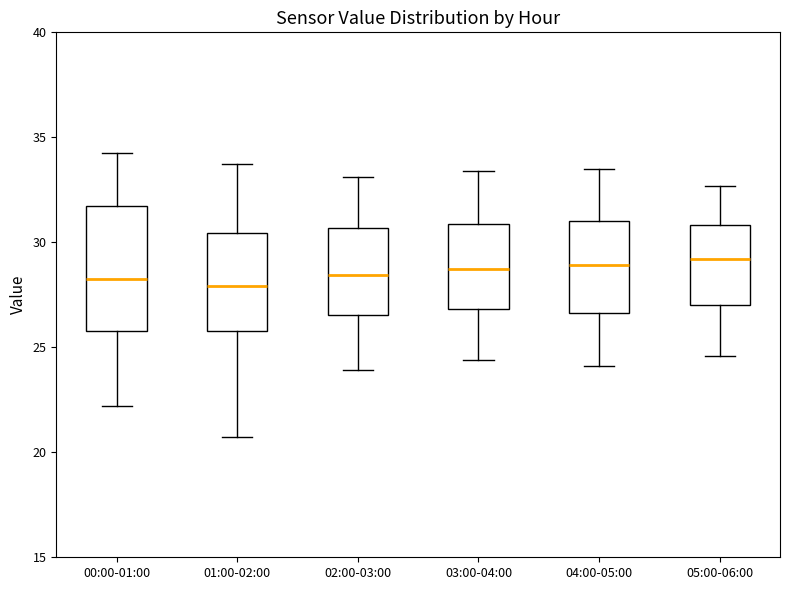

Reading left to right, transcribe this box plot: for each box, give where its median line is, the range the box spans, and where its two whiskers end, as read against the y-axis. The values are not printed on the chart, so give them approximately, as read against the axis.

00:00-01:00: median 28.5, box 26.0 to 31.5, whiskers 22.0 to 34.0
01:00-02:00: median 28.0, box 26.0 to 30.5, whiskers 20.5 to 33.5
02:00-03:00: median 28.5, box 26.5 to 30.5, whiskers 24.0 to 33.0
03:00-04:00: median 29.0, box 27.0 to 31.0, whiskers 24.5 to 33.5
04:00-05:00: median 29.0, box 26.5 to 31.0, whiskers 24.0 to 33.5
05:00-06:00: median 29.0, box 27.0 to 31.0, whiskers 24.5 to 32.5